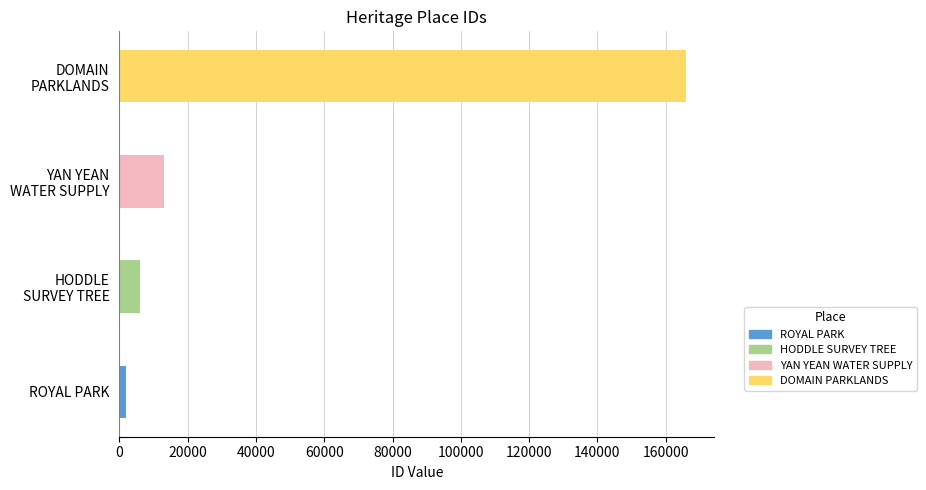

Reading bottom to top, list all the values displayed in this chart.

1954	6049	13088	165951